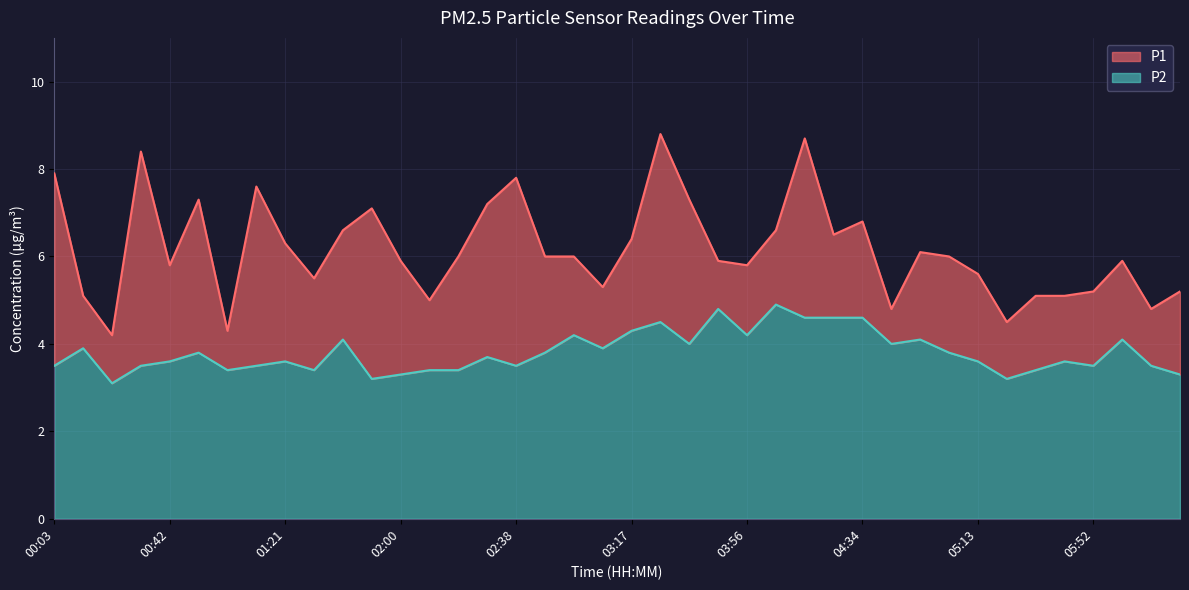

True or false: P2 and P1 intersect in this chart.

False